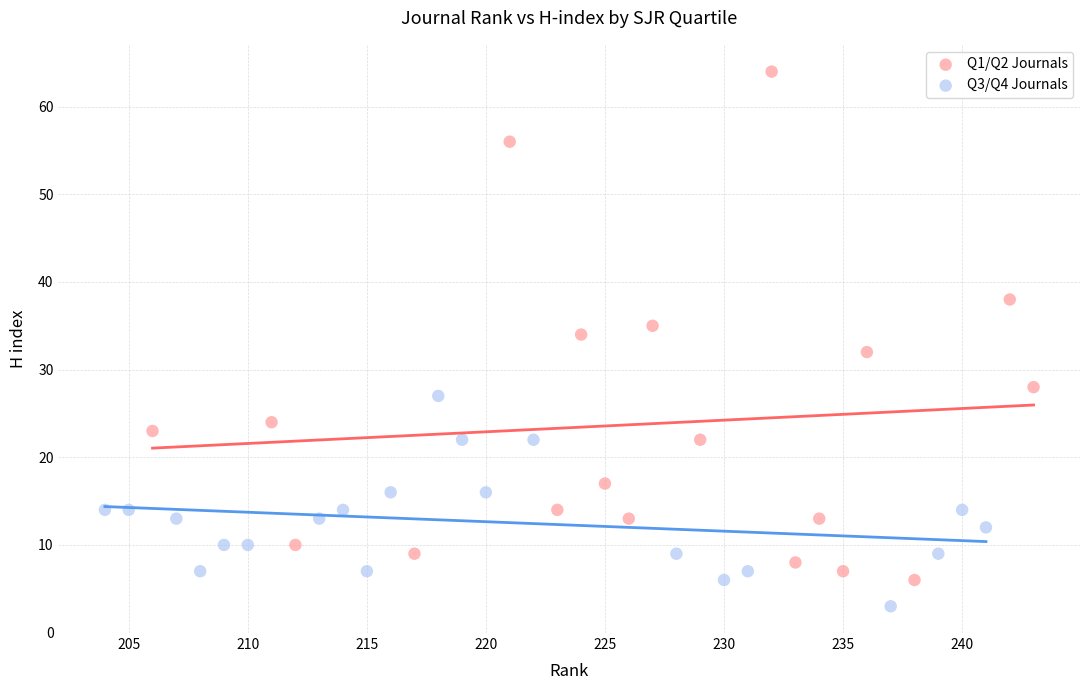

Which series contains the highest Y value?

Q1/Q2 Journals